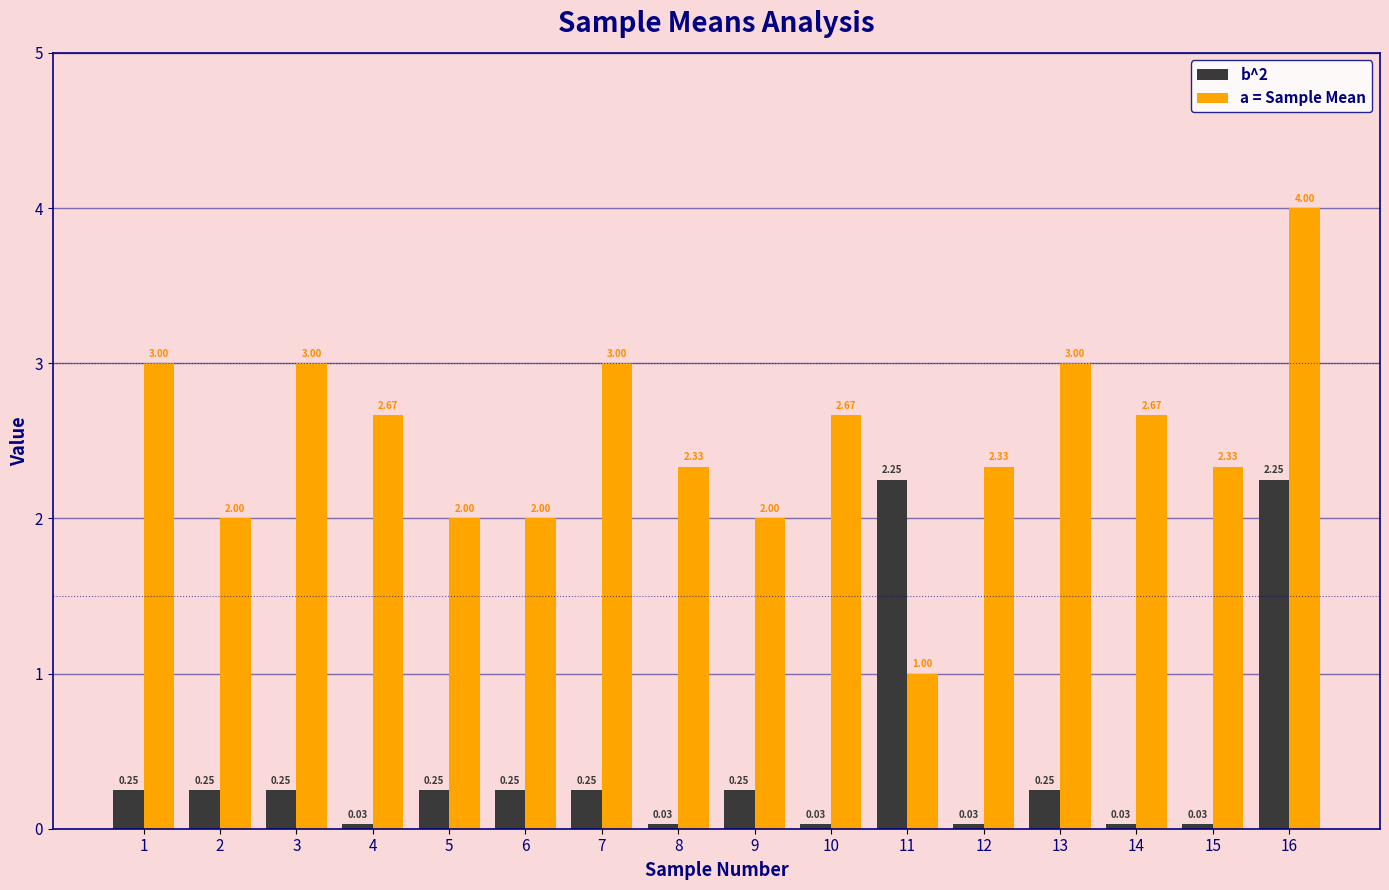

Between 3 and 8, which series saw the biggest shift?

a = Sample Mean